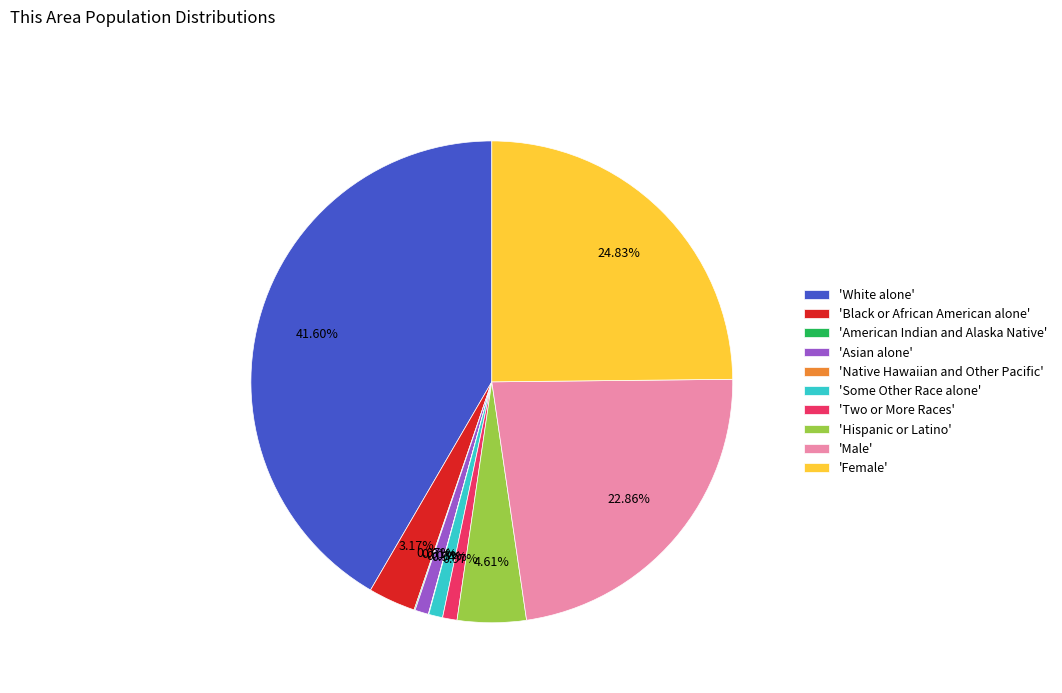

Which has a higher value, 'Female' or 'Black or African American alone'?

'Female'